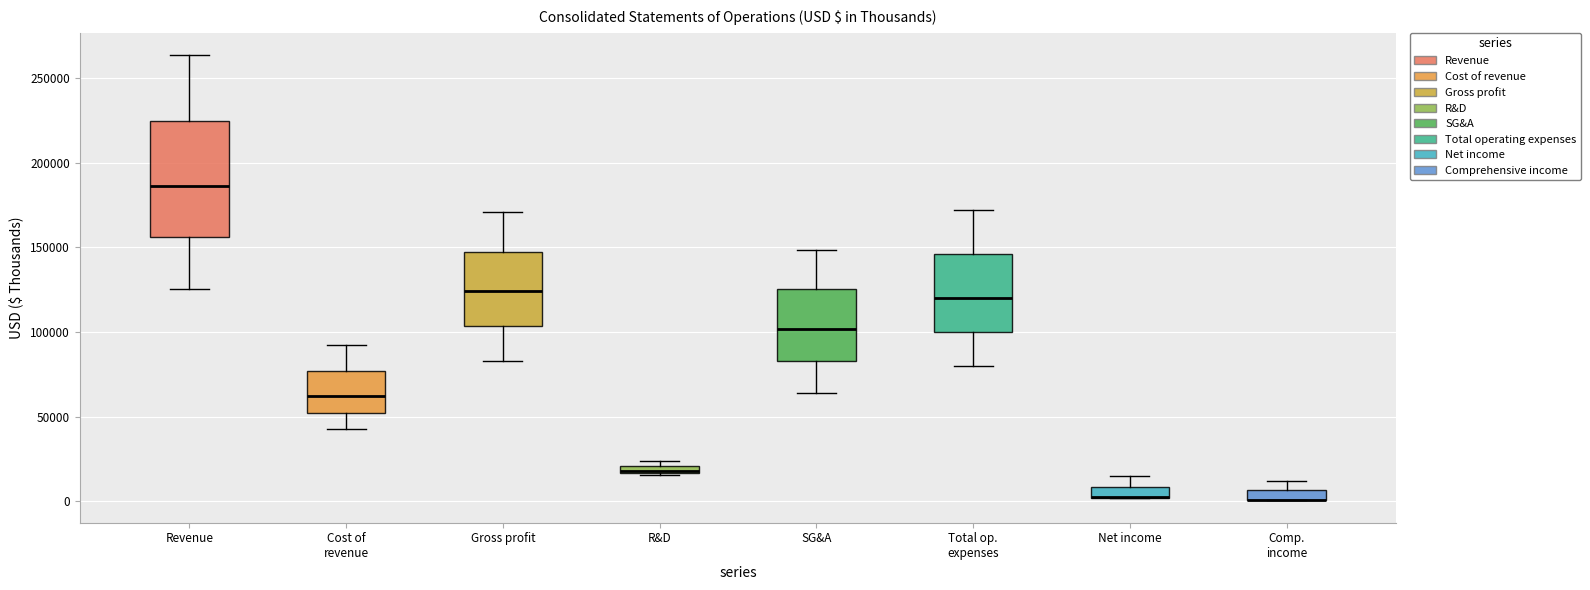

Comparing the boxes themselves (not the whiskers), which one is the tallest?

Revenue